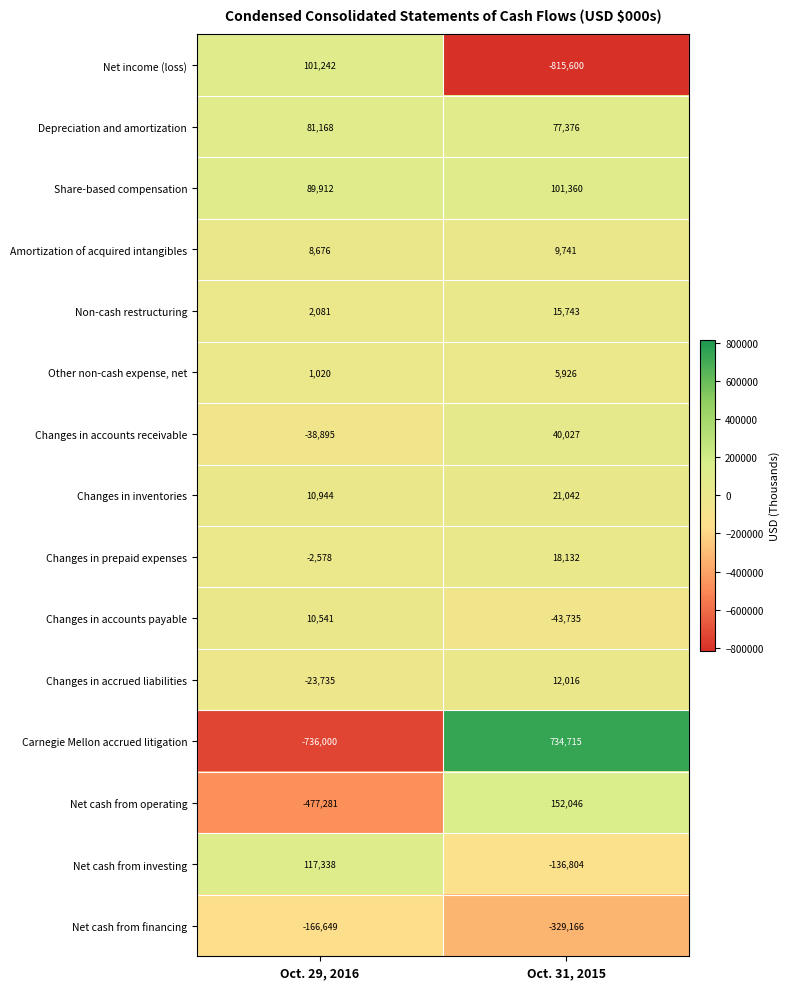

Rank the series by their maximum value, from lowest to highest.

Net cash from financing, Other non-cash expense, net, Amortization of acquired intangibles, Changes in accounts payable, Changes in accrued liabilities, Non-cash restructuring, Changes in prepaid expenses, Changes in inventories, Changes in accounts receivable, Depreciation and amortization, Net income (loss), Share-based compensation, Net cash from investing, Net cash from operating, Carnegie Mellon accrued litigation